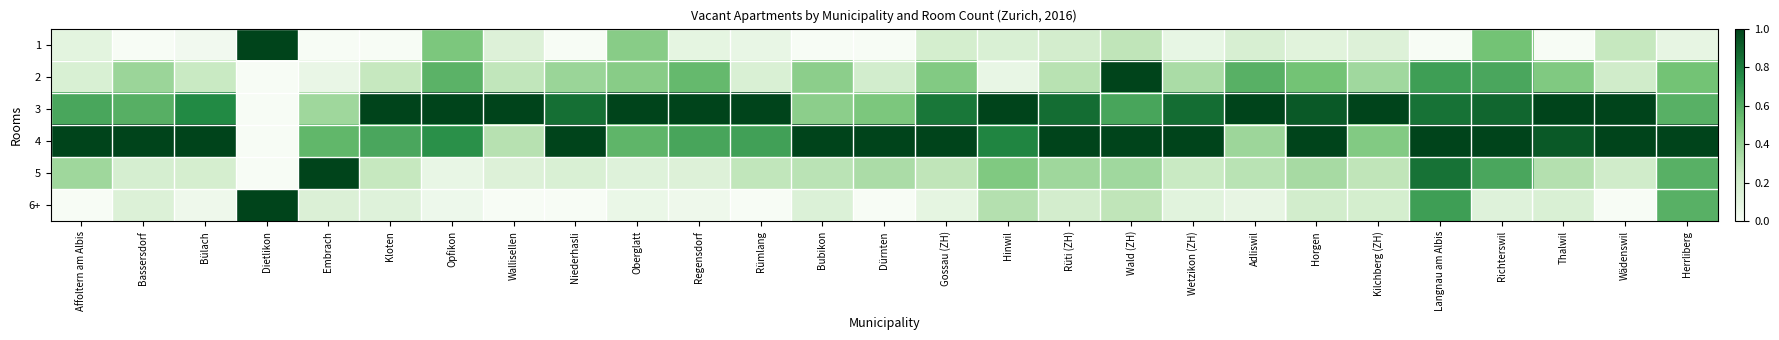

At which category is the sum across all series the highest?

Langnau am Albis